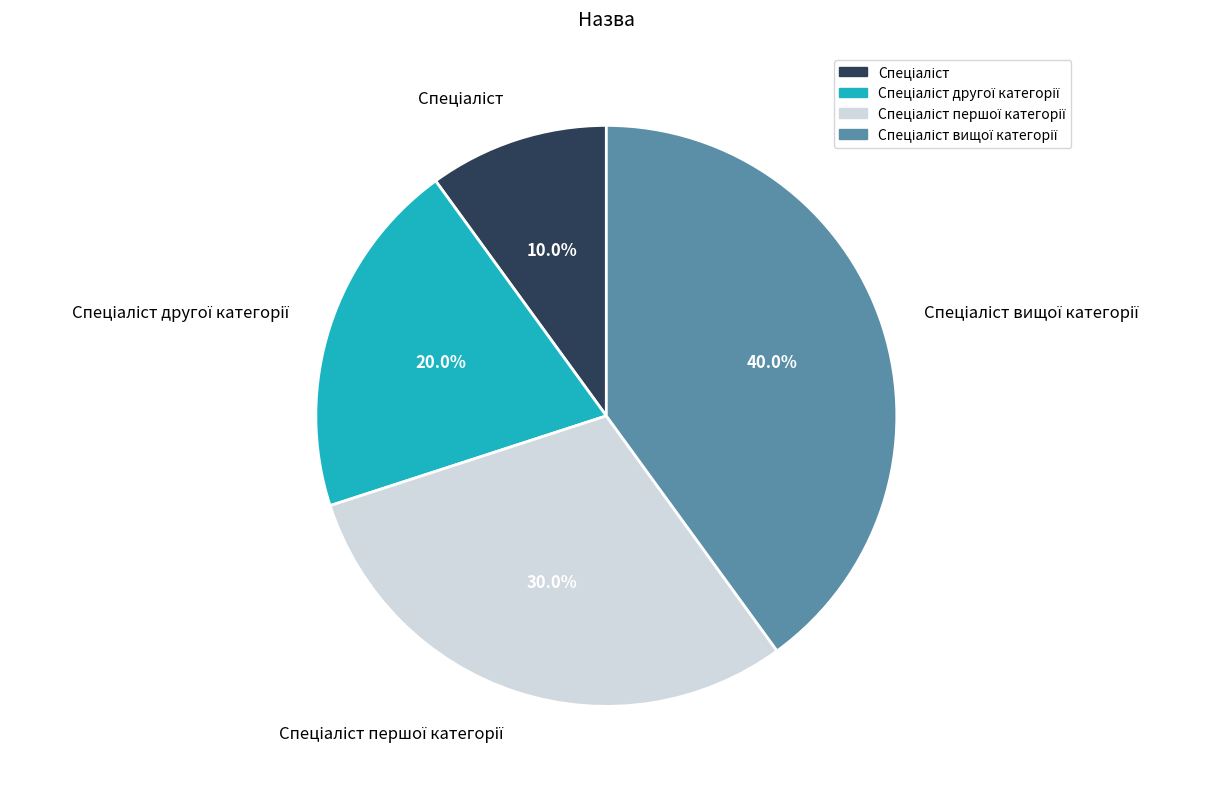

Is there any slice that represents more than half of the pie?

No